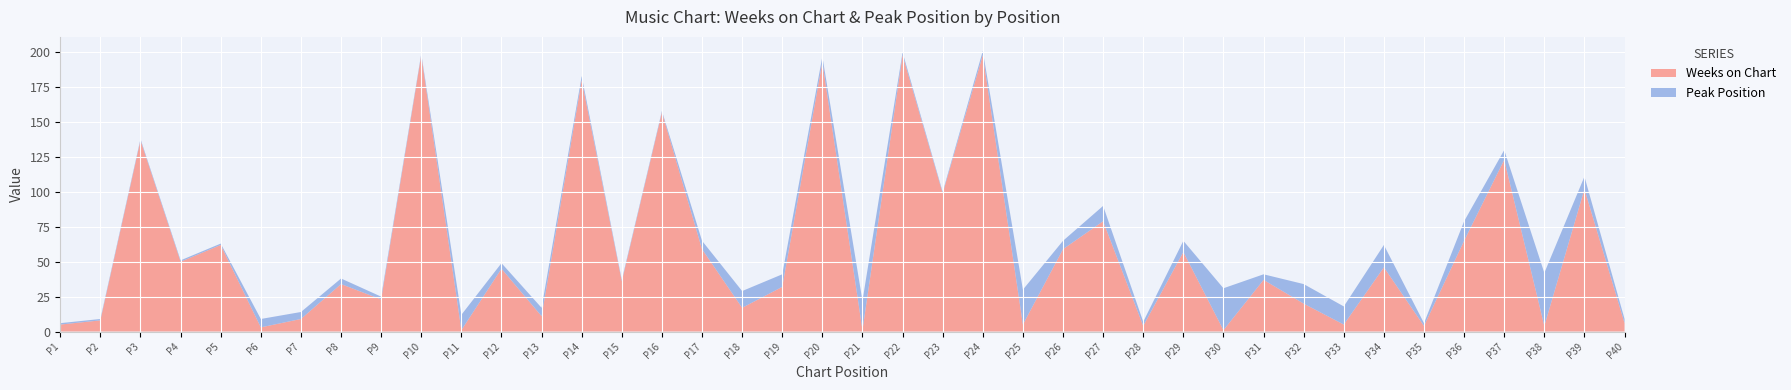

Reading left to right, extract all data points from this chart.

Weeks on Chart: 1=5	2=8	3=137	4=50	5=62	6=3	7=9	8=34	9=23	10=198	11=1	12=45	13=11	14=180	15=36	16=157	17=59	18=17	19=32	20=193	21=1	22=198	23=99	24=198	25=5	26=59	27=79	28=4	29=57	30=1	31=37	32=20	33=5	34=46	35=4	36=65	37=123	38=4	39=102	40=6
Peak Position: 1=1	2=1	3=1	4=1	5=1	6=6	7=5	8=4	9=2	10=1	11=11	12=4	13=6	14=3	15=1	16=1	17=6	18=12	19=9	20=4	21=21	22=2	23=1	24=3	25=25	26=6	27=11	28=3	29=8	30=30	31=4	32=14	33=13	34=16	35=2	36=14	37=7	38=38	39=9	40=3